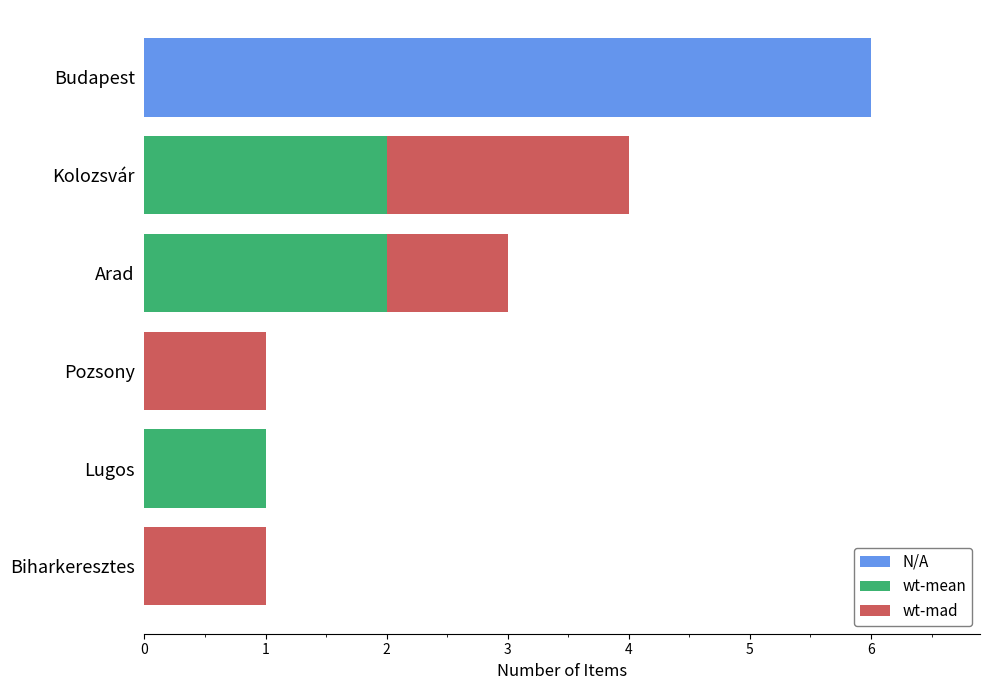

What is the sum of the wt-mean values at Budapest and Lugos?

1